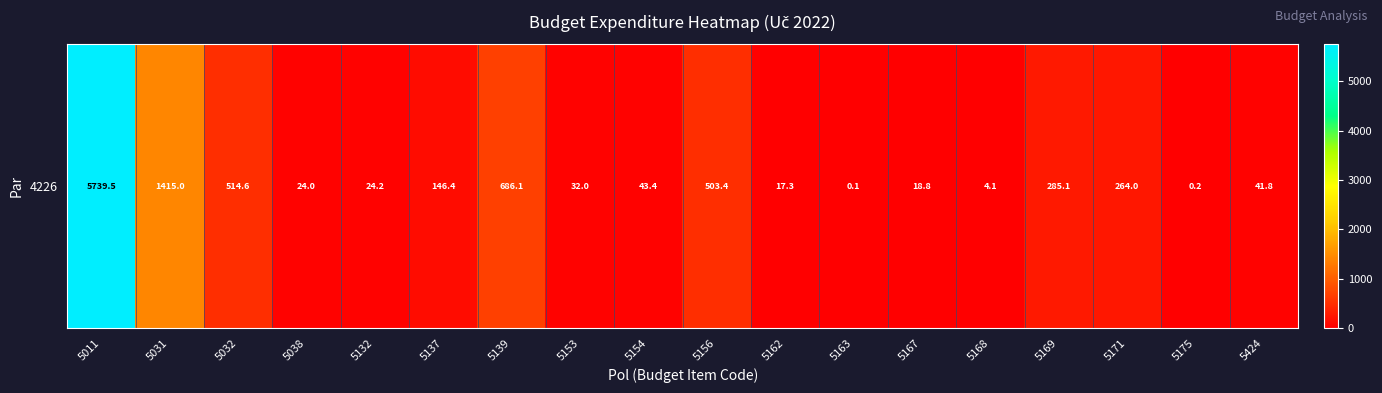

How many categories are shown in the chart?

18